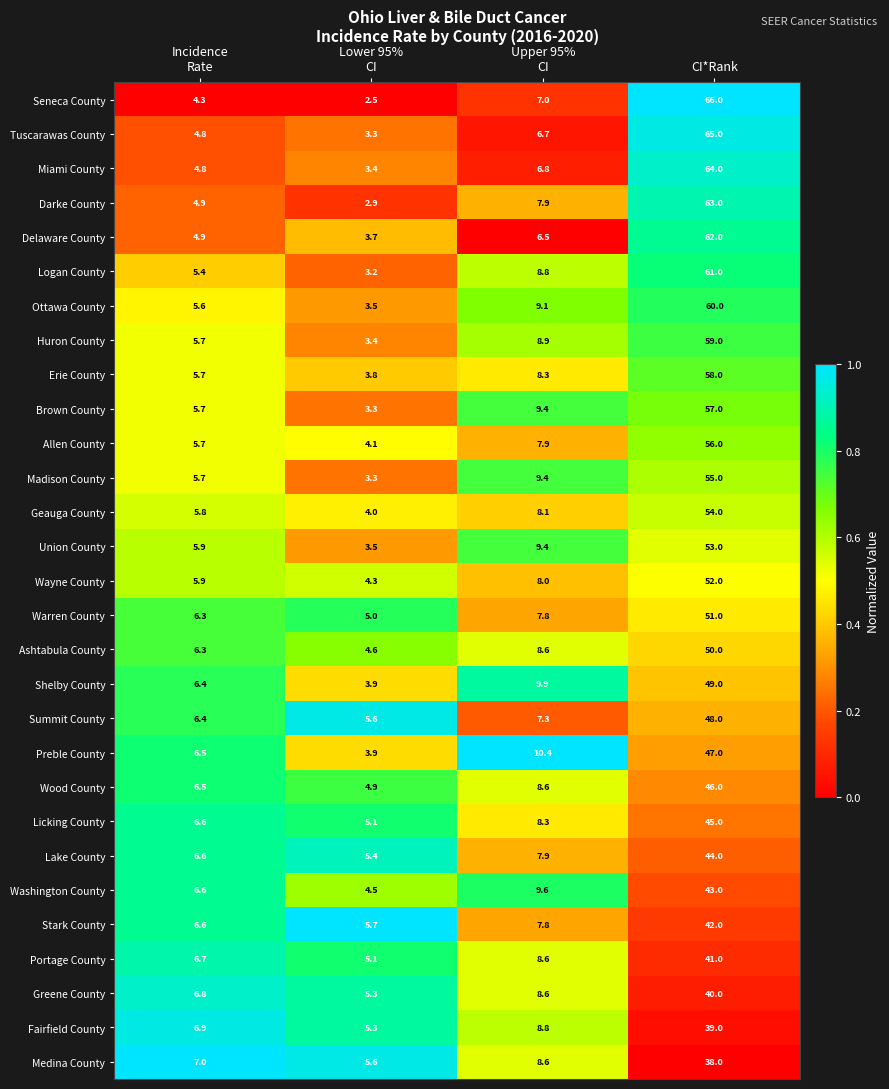

At which category is the sum across all series the highest?

CI*Rank